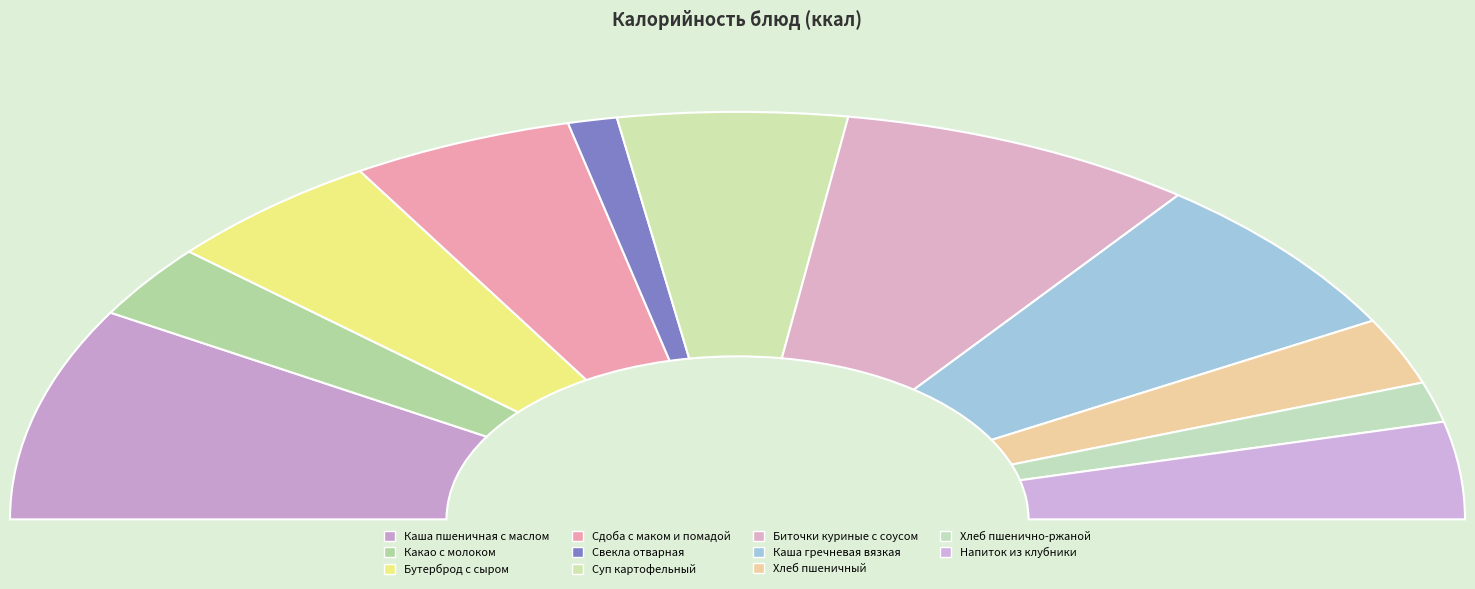

Does any single category account for the majority?

No